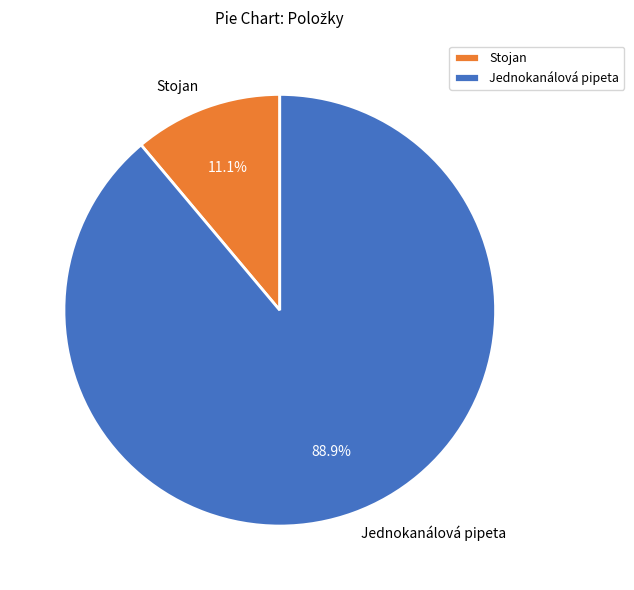

Does any single category account for the majority?

Yes